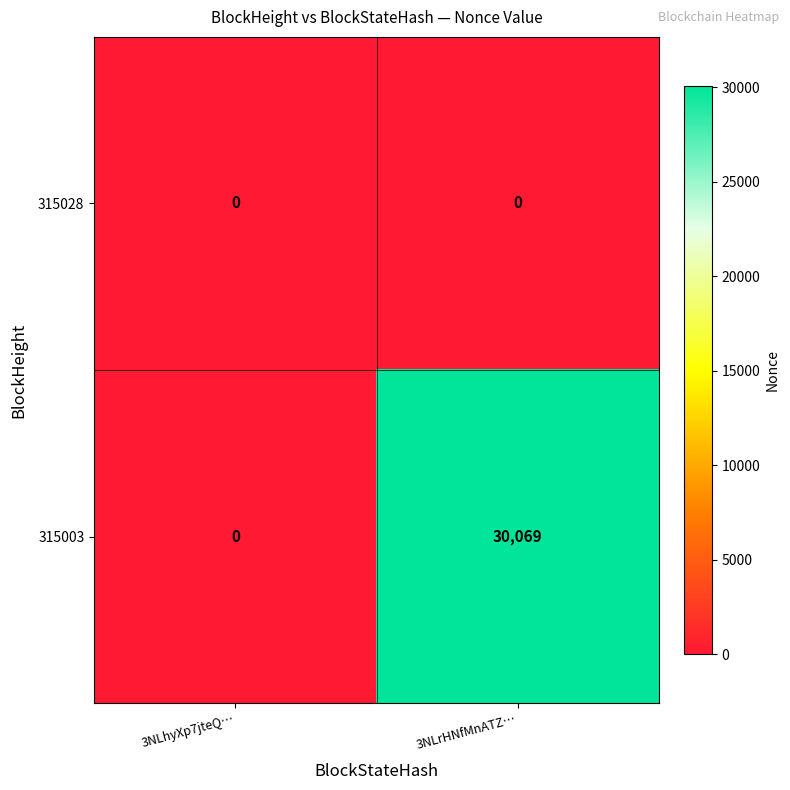

Between 3NLhyXp7jteQ… and 3NLrHNfMnATZ…, which series saw the biggest shift?

315003